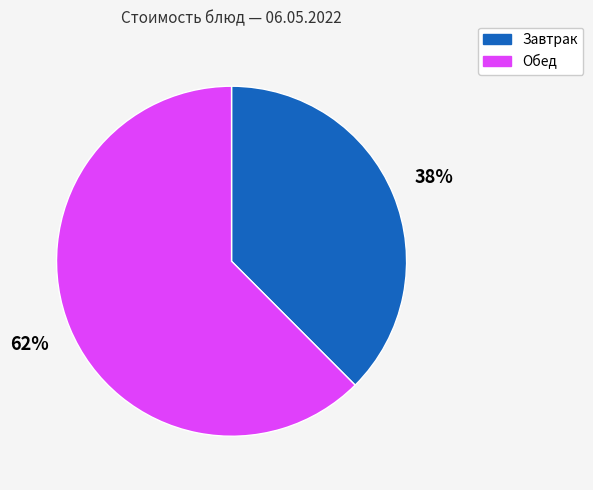

To the nearest percent, what portion does Завтрак represent?

38%